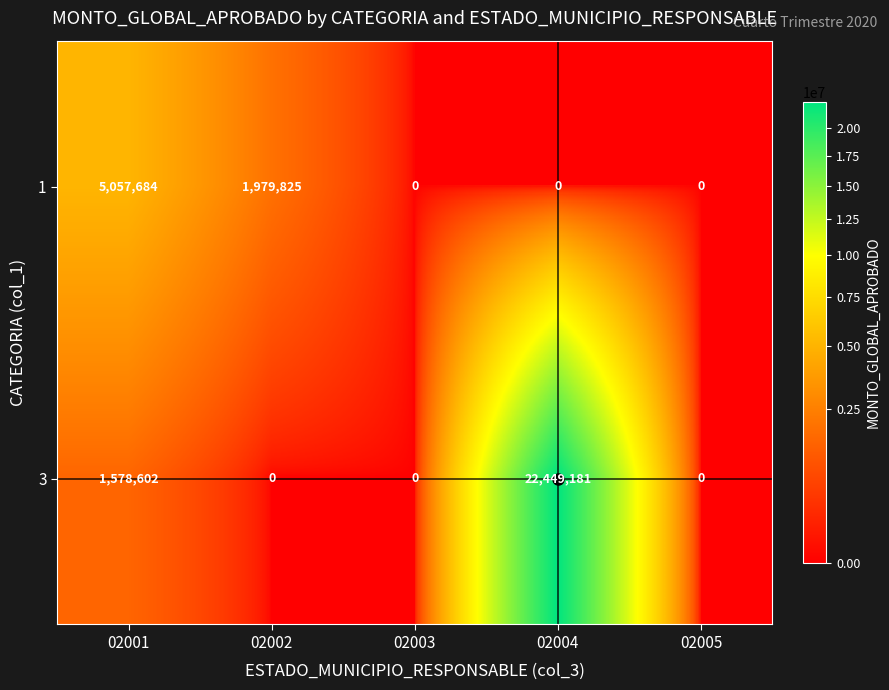

Which series changed the most between 02002 and 02004?

3